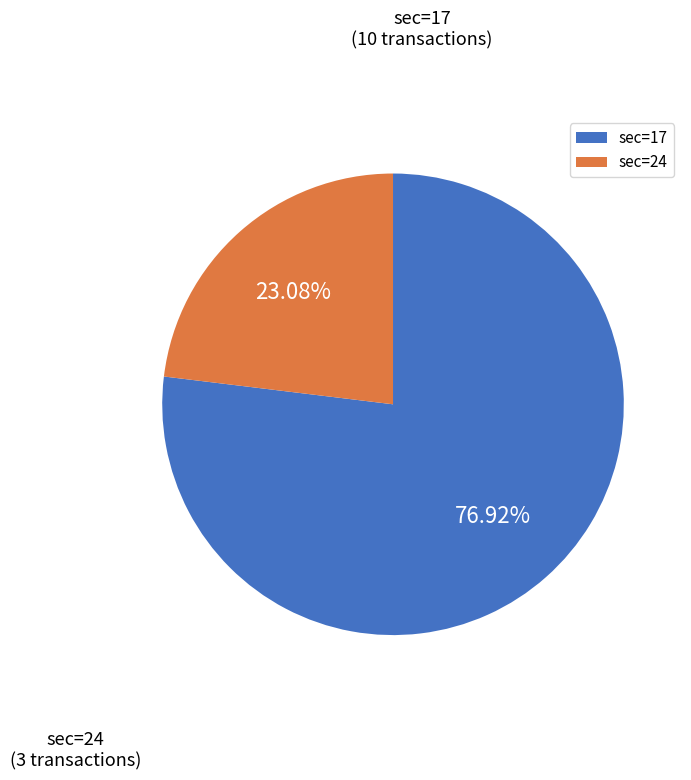

To the nearest percent, what is the difference between the sec=17 and sec=24 slice percentages?

54%